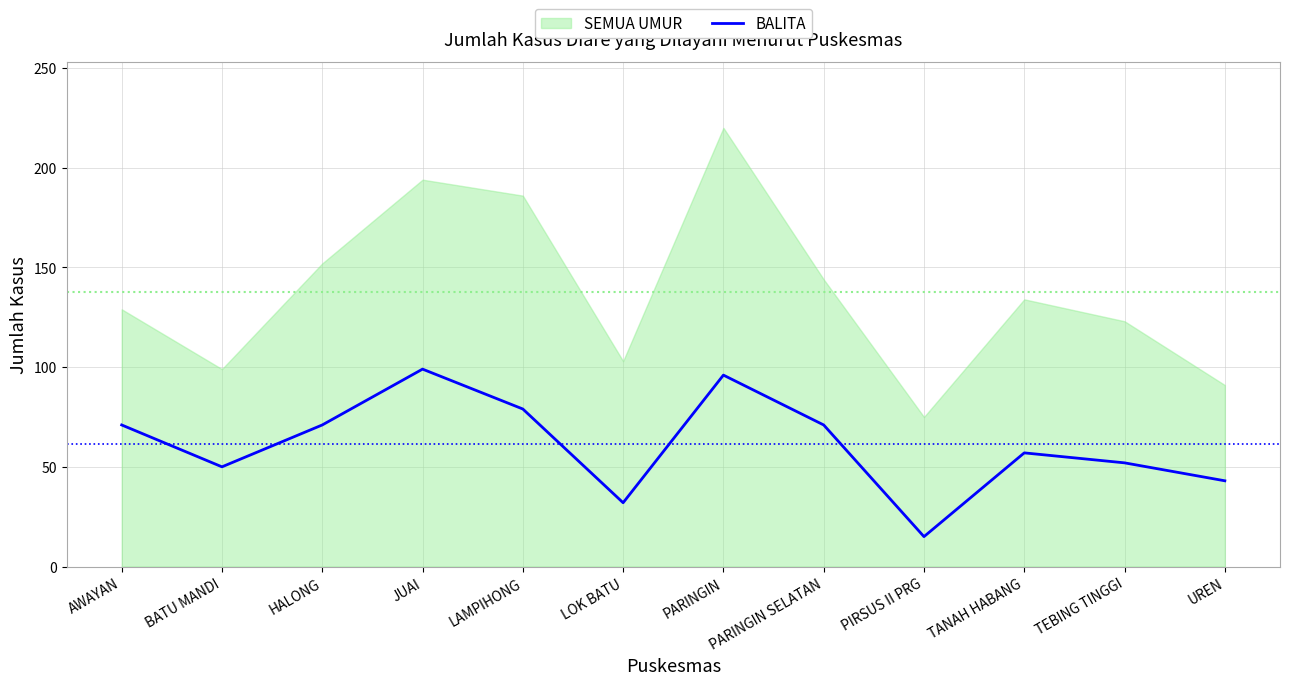

At which label does BALITA reach its minimum?

PIRSUS II PRG